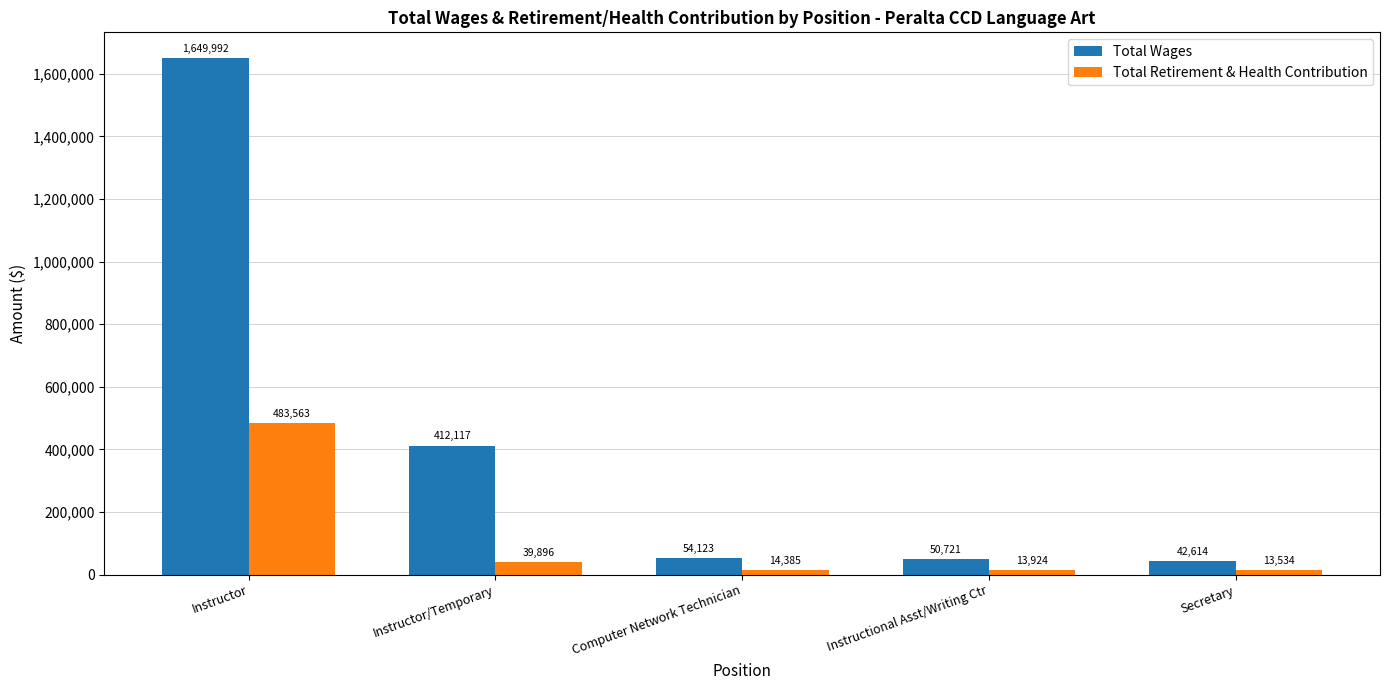

How many groups of bars are there?

5